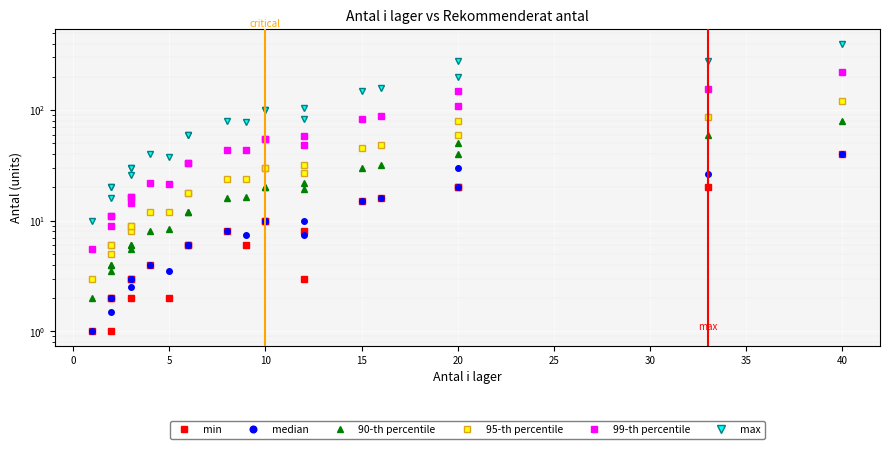

What is the sum of all 90-th percentile values?

477.0